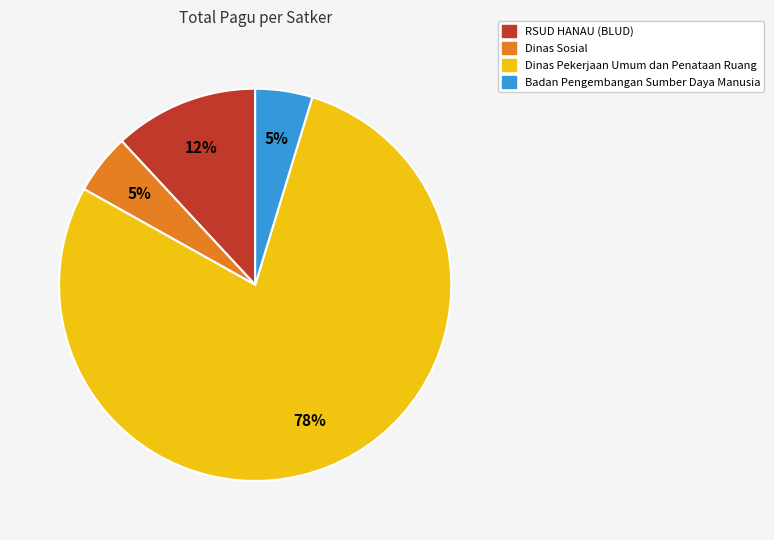

How many slices are in this pie chart?

4